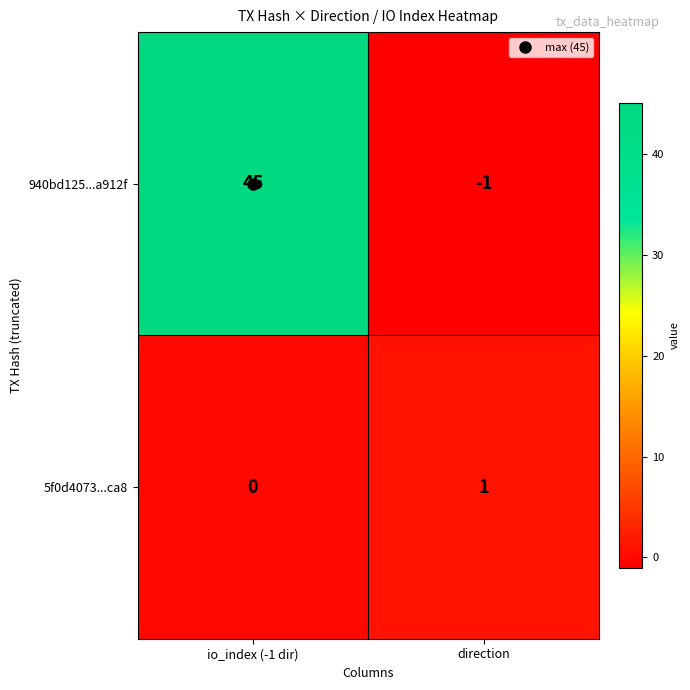

What is the difference between the 940bd125...a912f values at direction and io_index (-1 dir)?

46